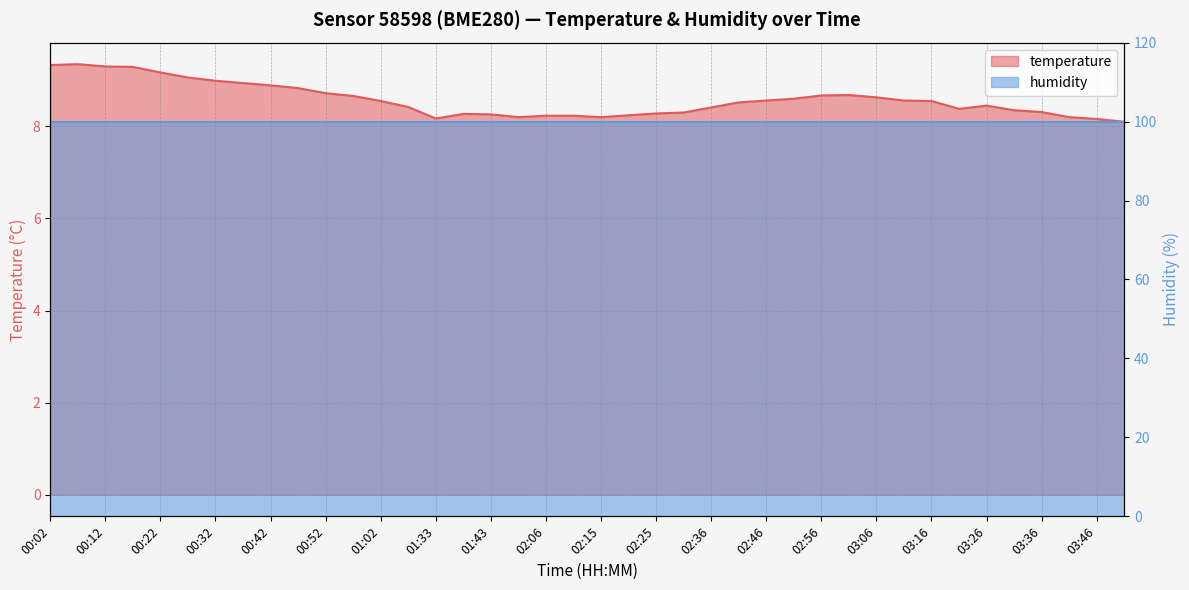

What is the sum of all values?

343.0